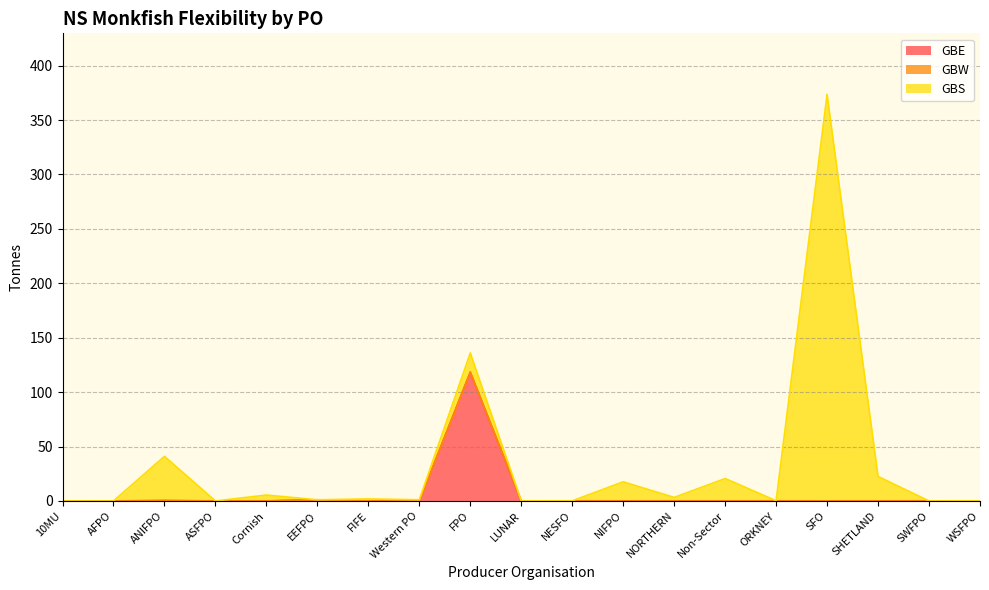

What is the total value across all series at ORKNEY?

0.2